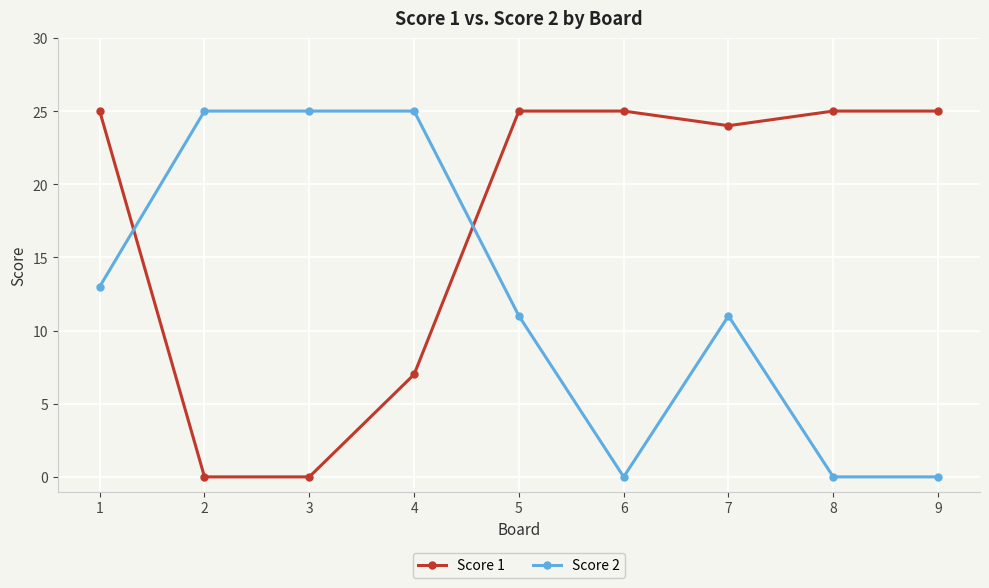

What is the maximum value for Score 1?

25